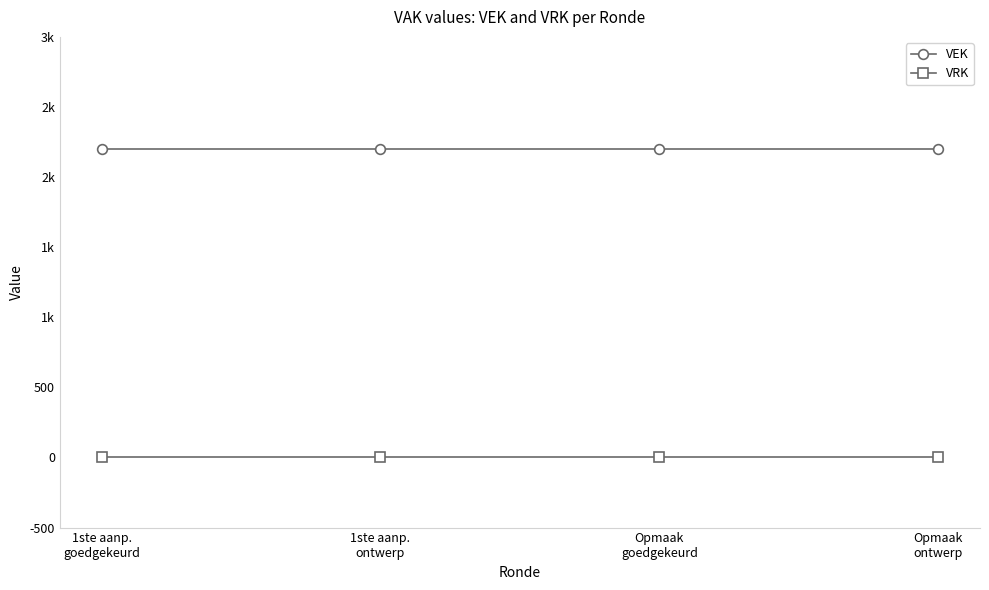

Rank the categories by VRK value from lowest to highest.

1ste aanp.
goedgekeurd, 1ste aanp.
ontwerp, Opmaak
goedgekeurd, Opmaak
ontwerp